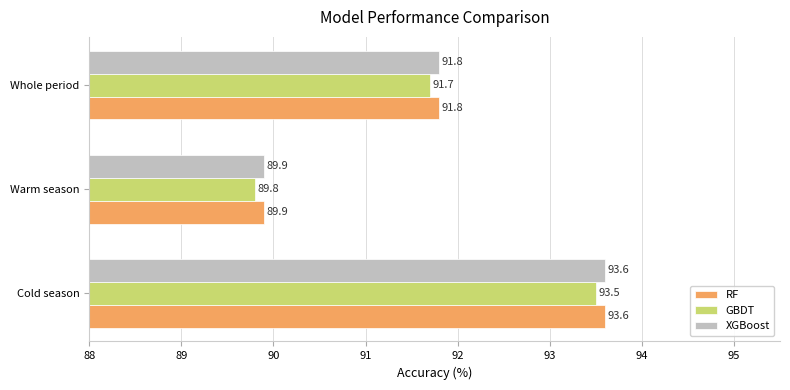

At how many categories does at least one series exceed 92?

1